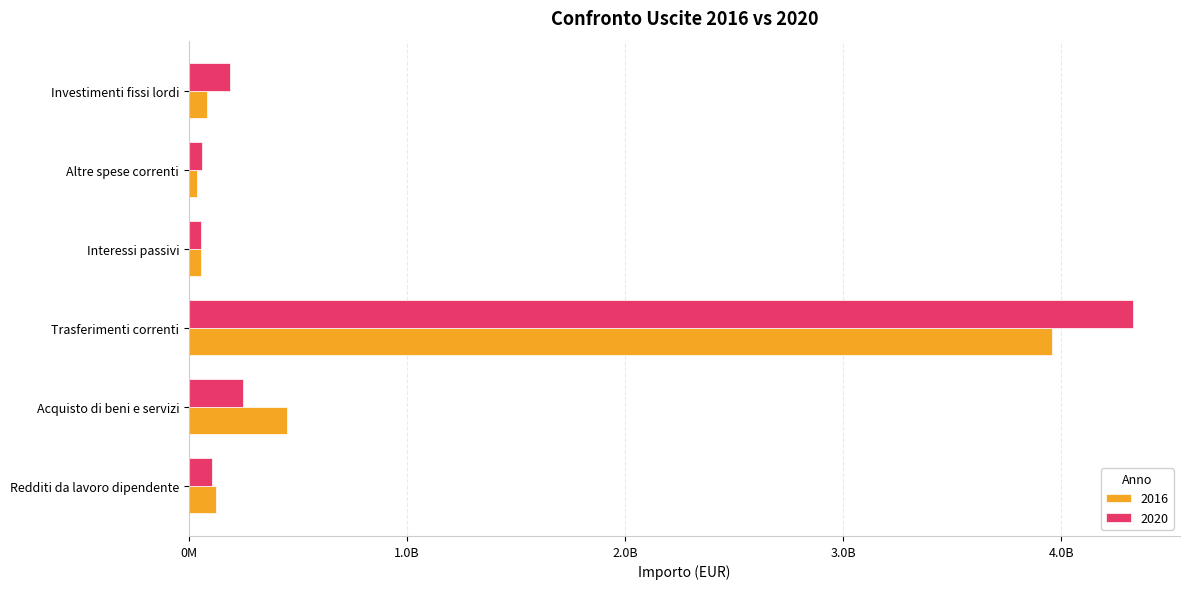

What are all the series names shown in the legend?

2016, 2020